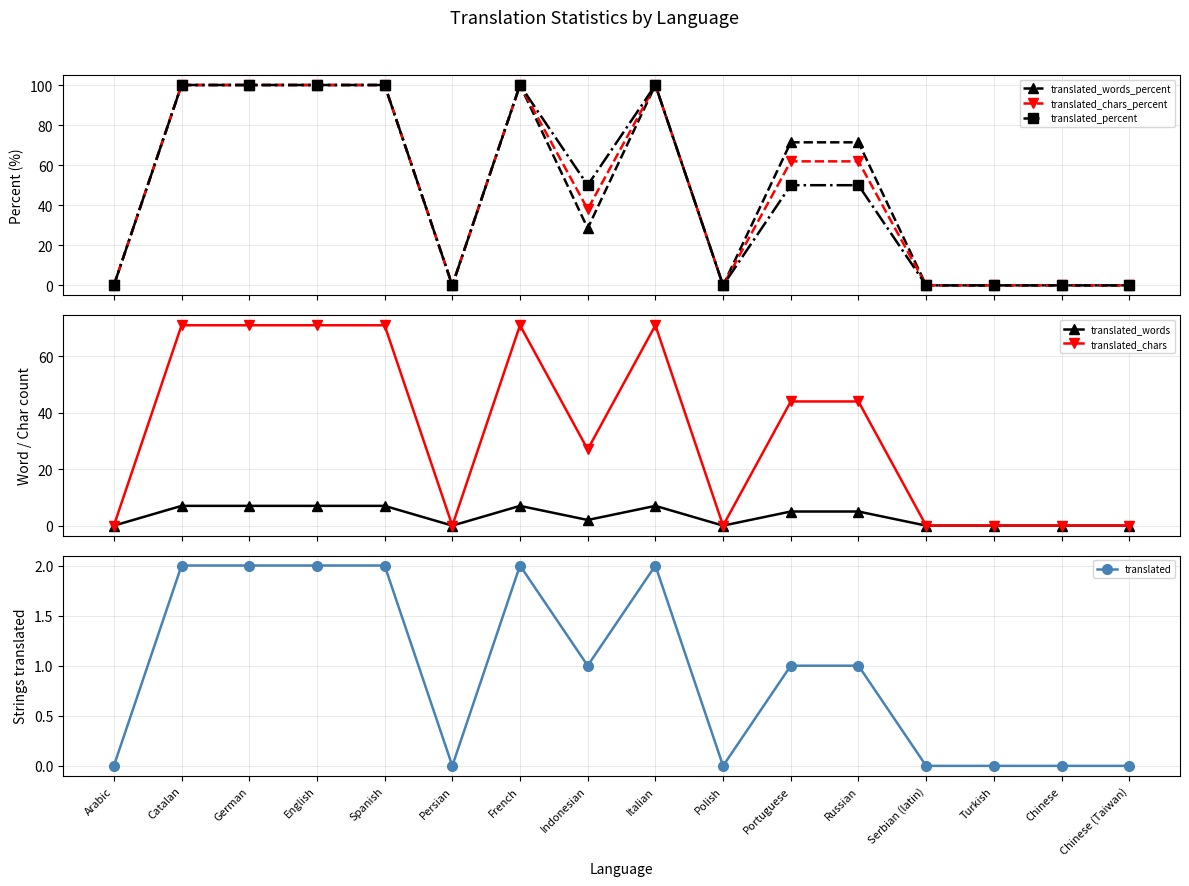

At which label does translated reach its peak?

Catalan